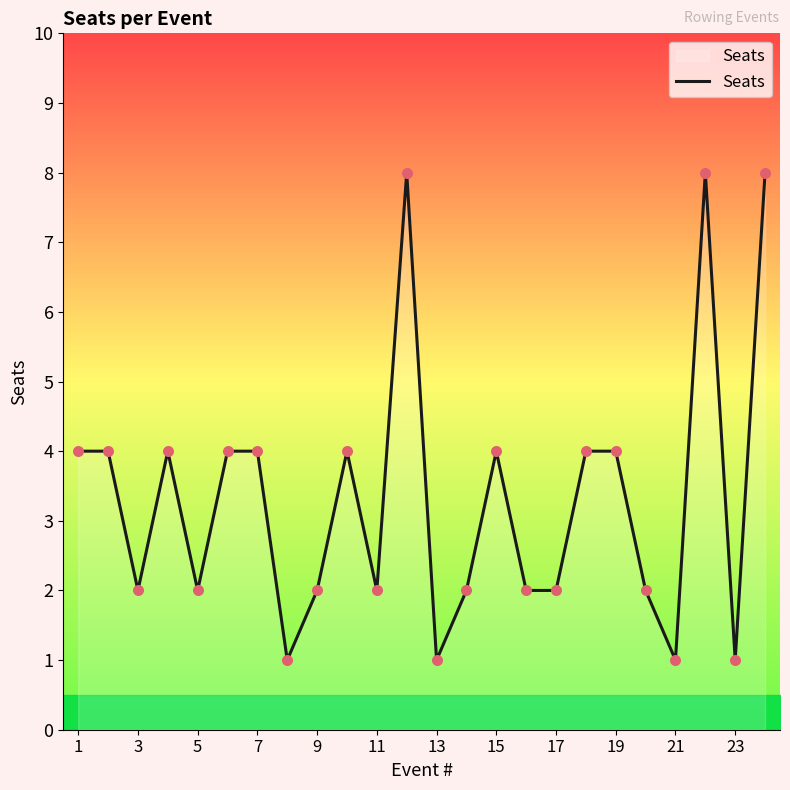

What is the greatest value displayed?

8